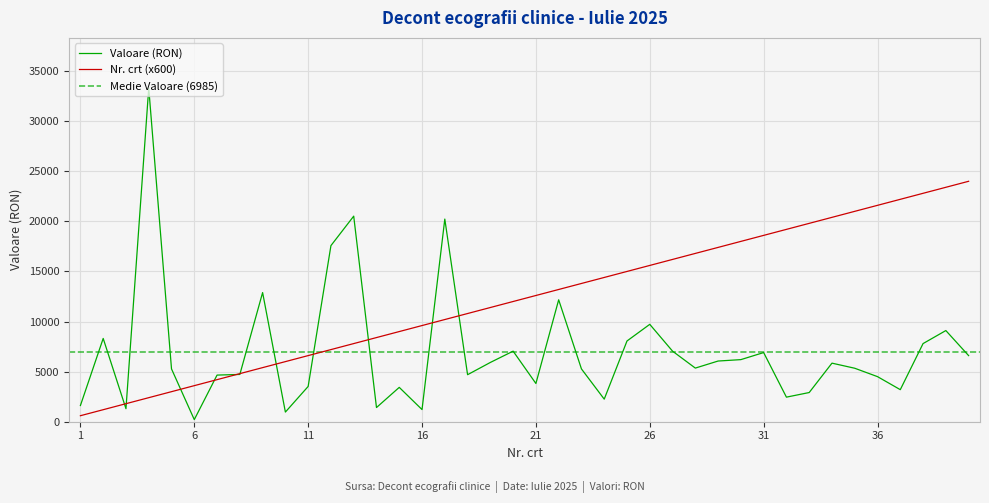

True or false: Valoare (RON) and Nr. crt (scaled) cross at least once.

True